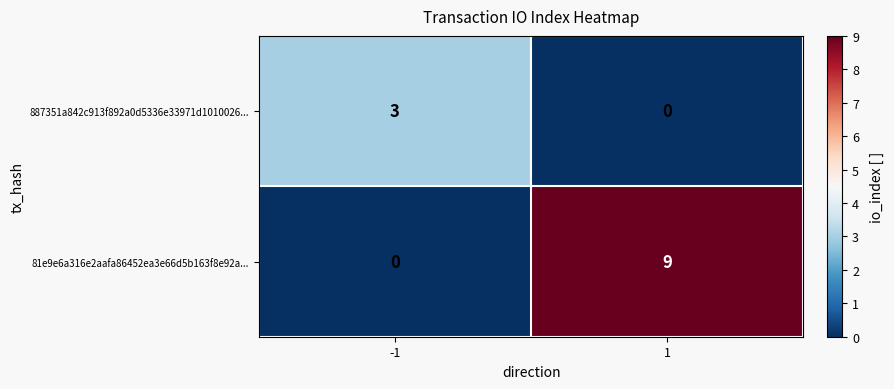

Is it true that 81e9e6a316e2aafa86452ea3e66d5b163f8e92a... equals 9 at 1?

True